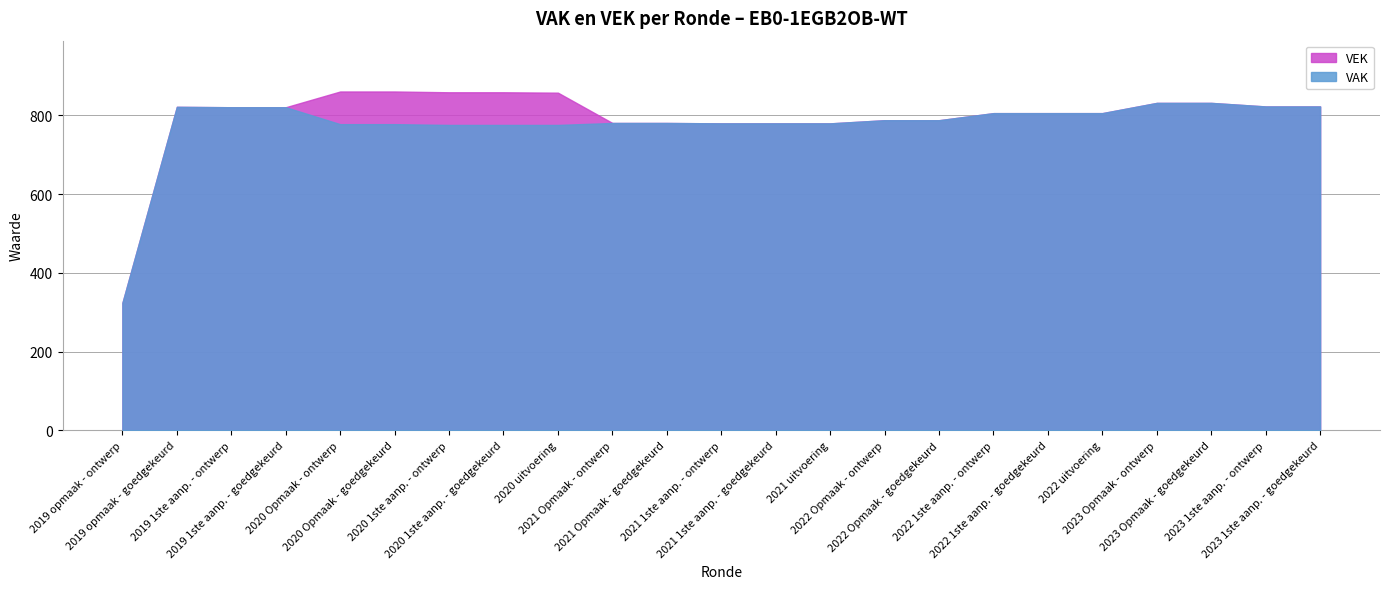

At which label does VAK reach its peak?

2023 Opmaak - ontwerp